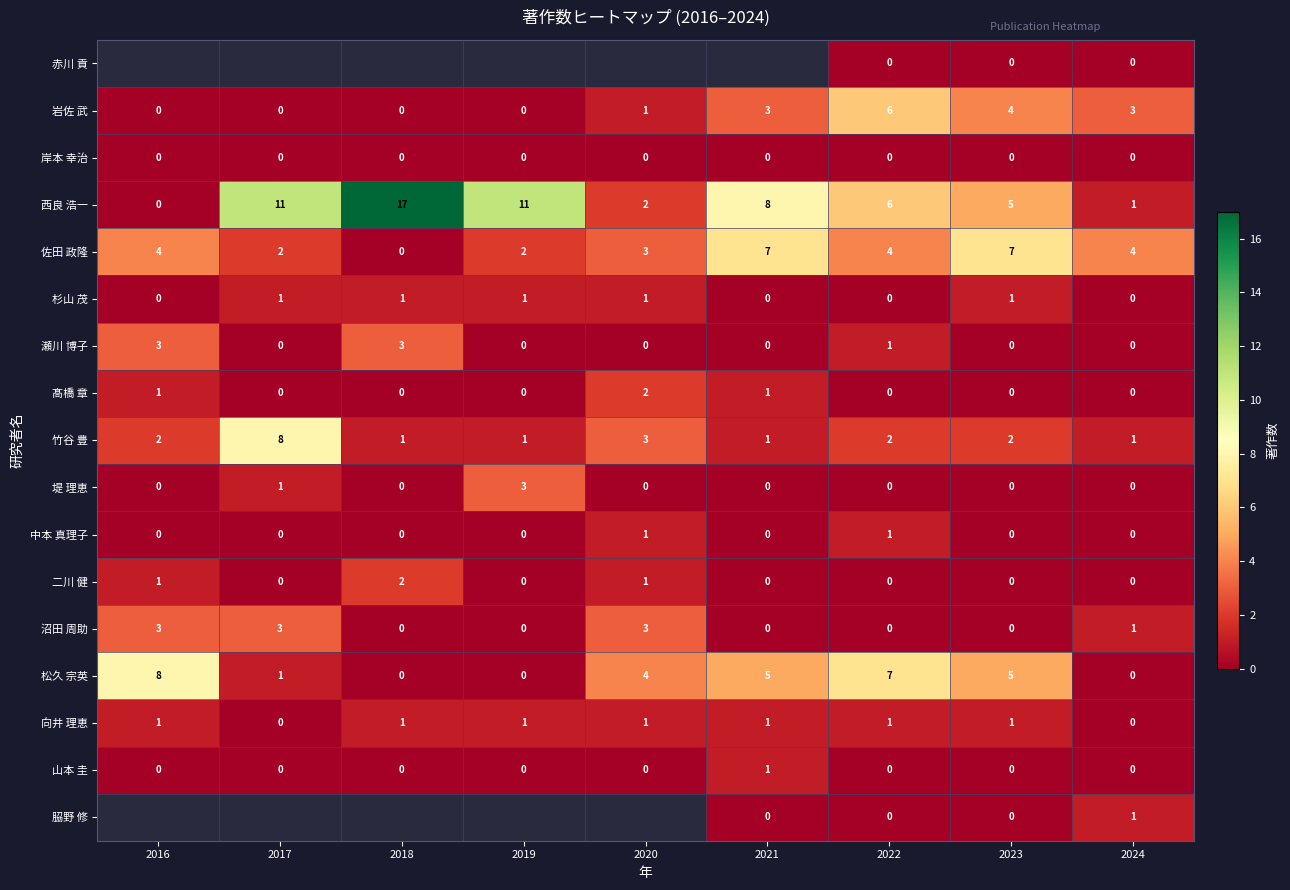

True or false: 向井 理恵 has a value of 1.8 at 2022.

False